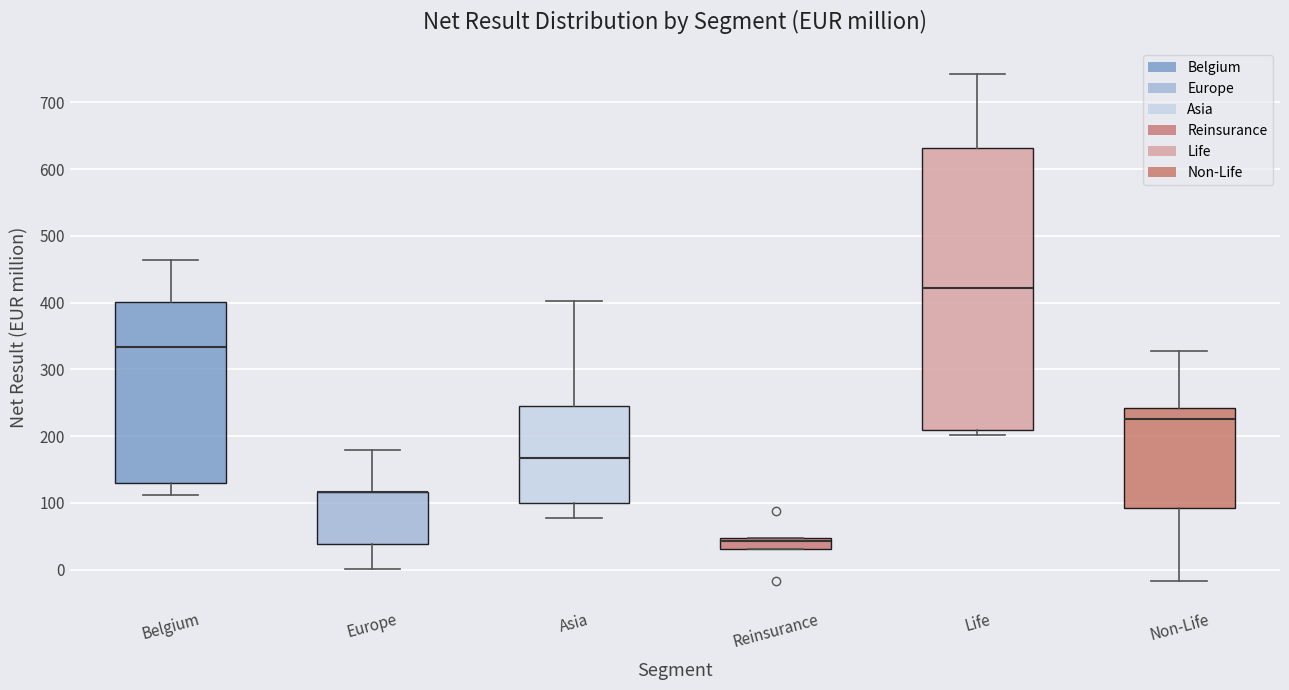

Reading left to right, read every box against the y-axis: the position of its median line, the range the box covers, and the ends of its whiskers. The values are not printed on the chart, so give them approximately, as read against the axis.

Belgium: median 330, box 130 to 400, whiskers 110 to 460
Europe: median 120 (drawn on the box's upper edge), box 40 to 120, whiskers 0 to 180
Asia: median 170, box 100 to 240, whiskers 80 to 400
Reinsurance: median 40, box 30 to 50, whiskers 30 to 50
Life: median 420, box 210 to 630, whiskers 200 to 740
Non-Life: median 220, box 90 to 240, whiskers -20 to 330